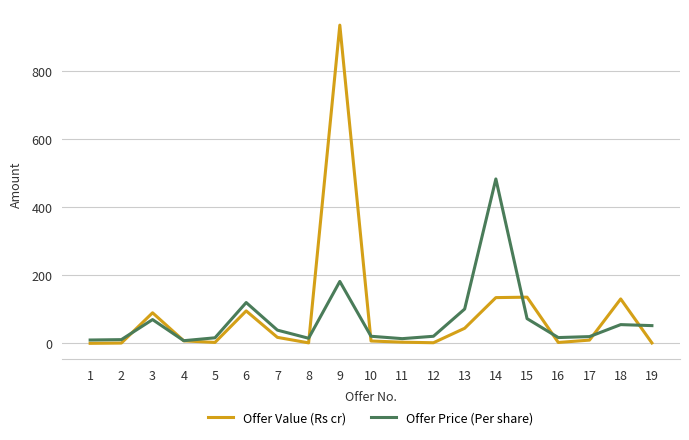

Which series has the widest spread of values?

Offer Value (Rs cr)